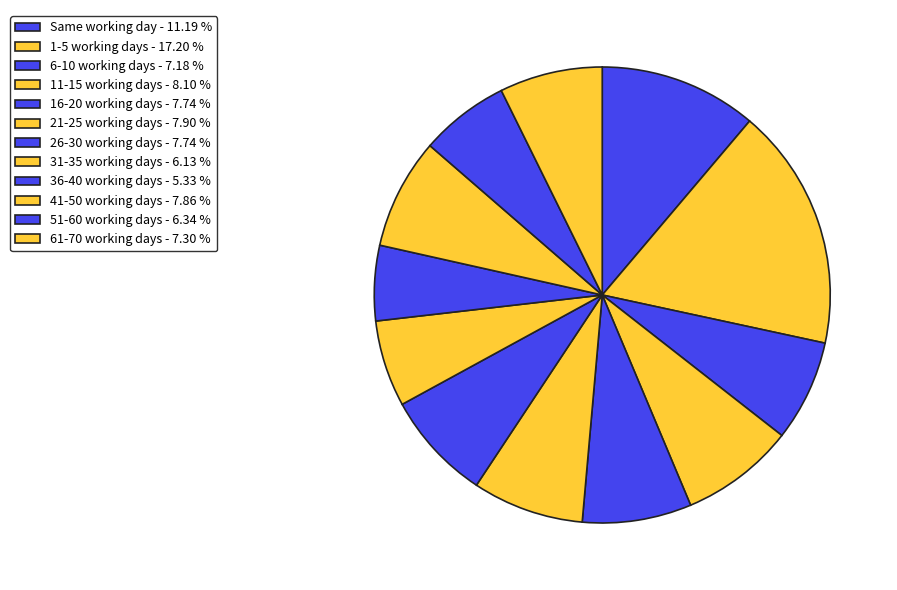

Count the number of slices in the pie.

12